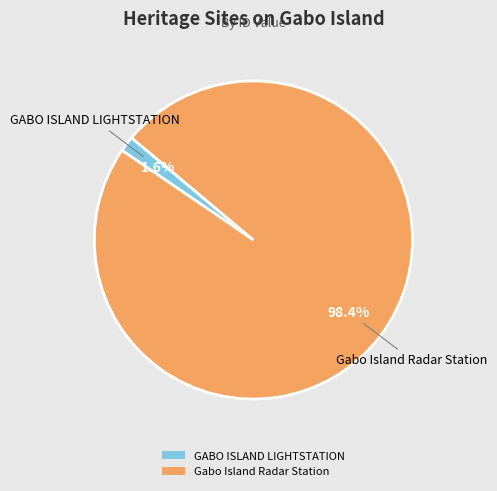

What is the majority slice?

Gabo Island Radar Station